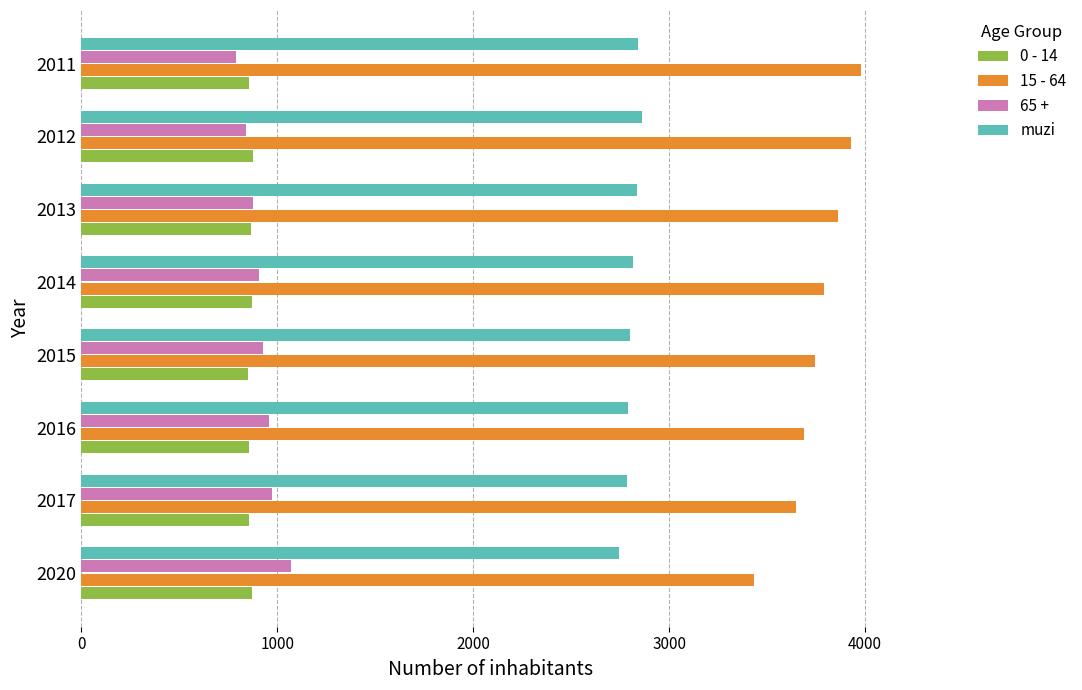

What is the minimum value for muzi?

2746